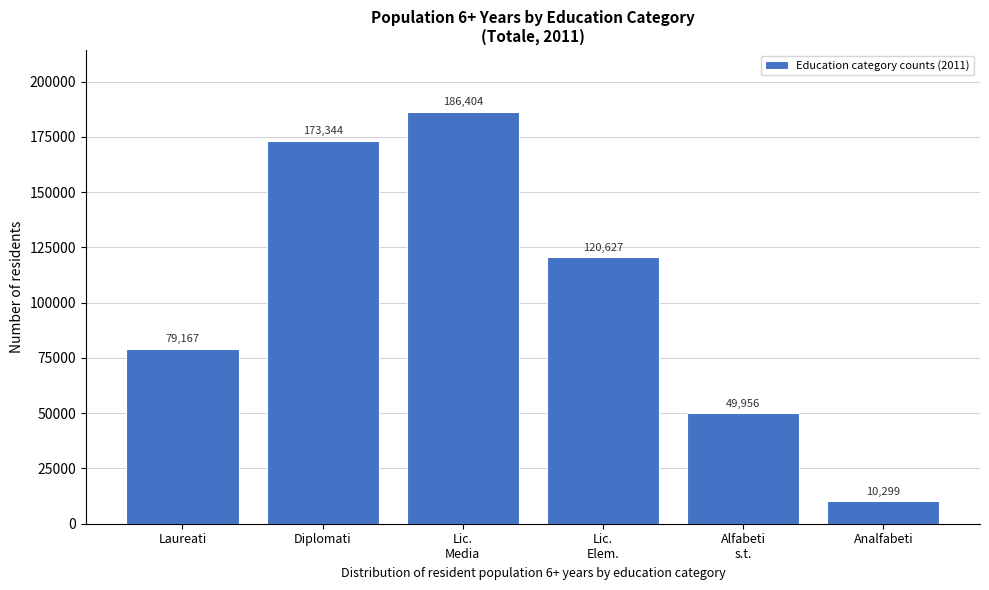

Reading right to left, extract all data points from this chart.

10299	49956	120627	186404	173344	79167